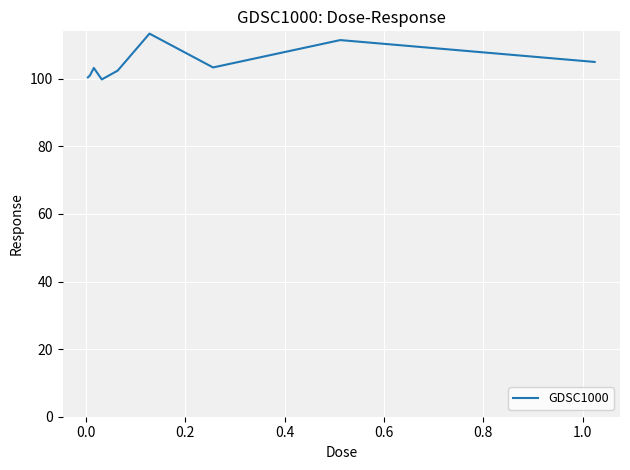

What is the maximum value shown in the chart?

113.4